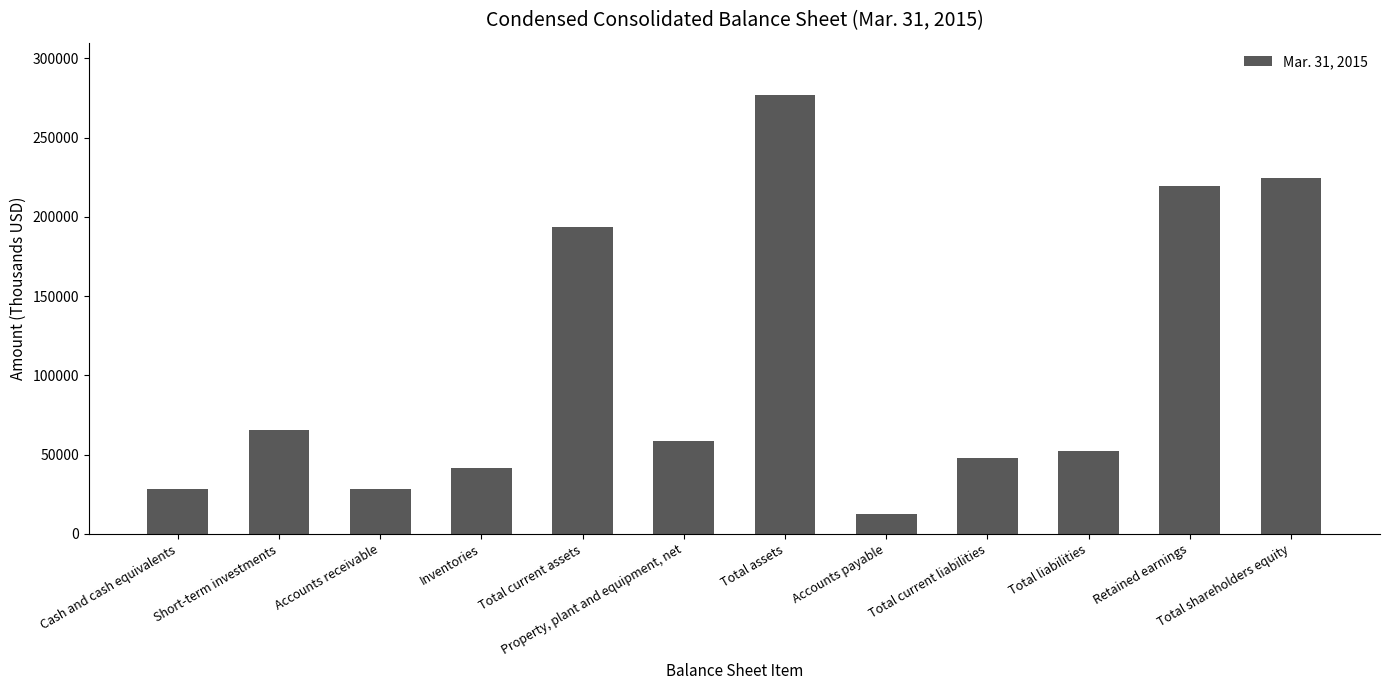

What is the label of the 3rd bar from the left?

Accounts receivable